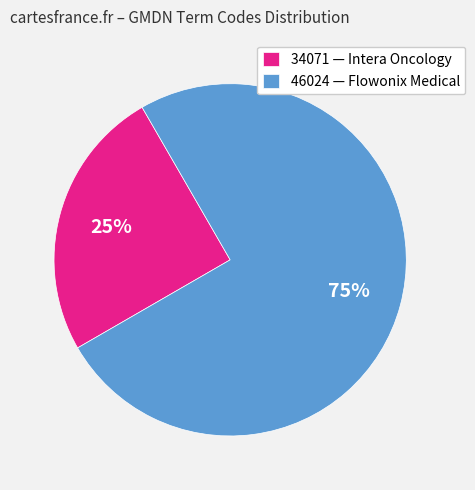

To the nearest percent, what is the difference between the 46024 — Flowonix Medical and 34071 — Intera Oncology slice percentages?

50%